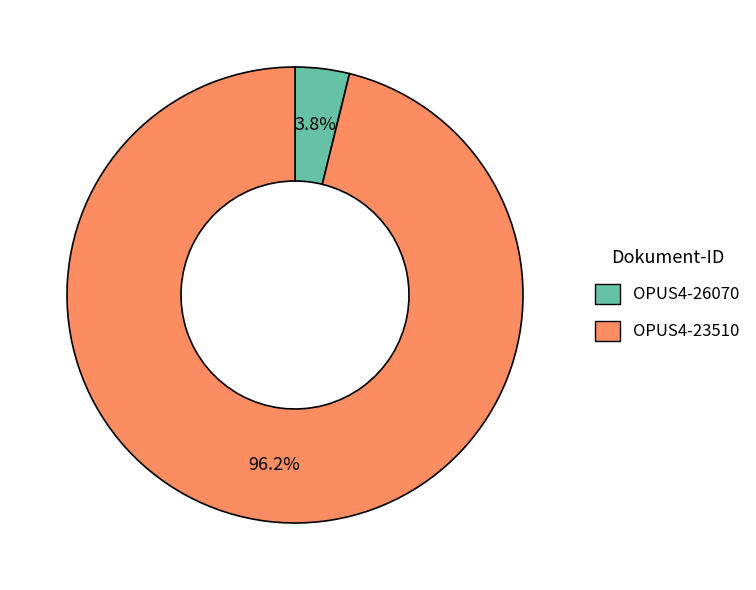

How many slices are in this pie chart?

2